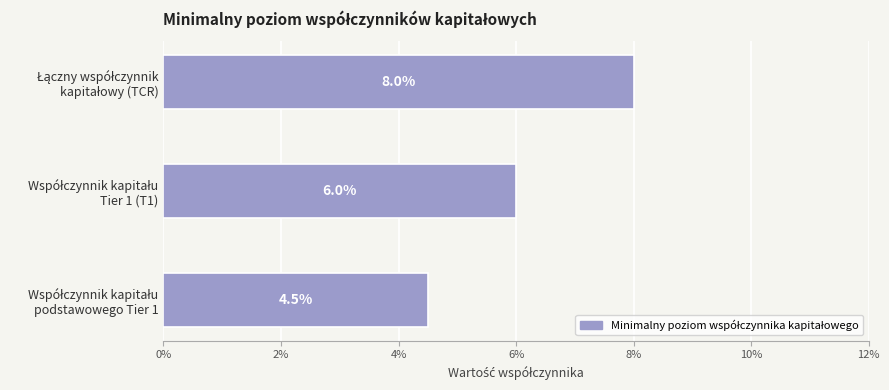

Are the bars horizontal?

Yes